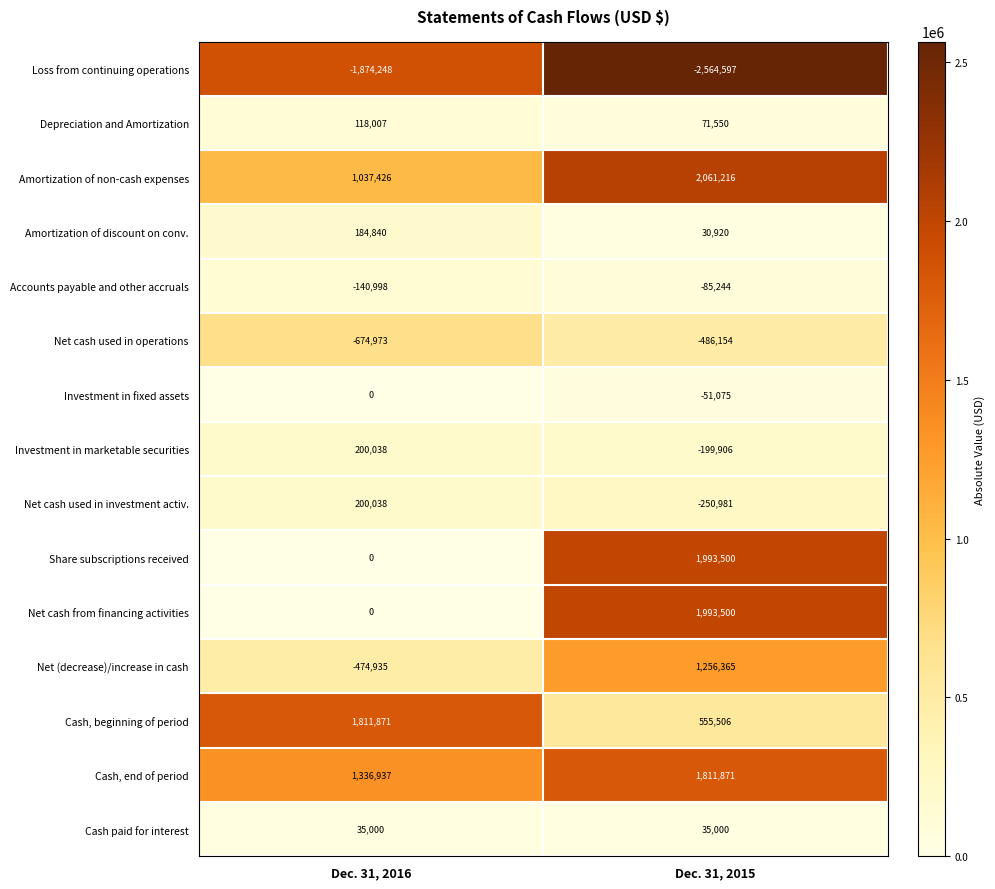

Read the Net cash used in operations value at Dec. 31, 2016, to the nearest 100.

-675000